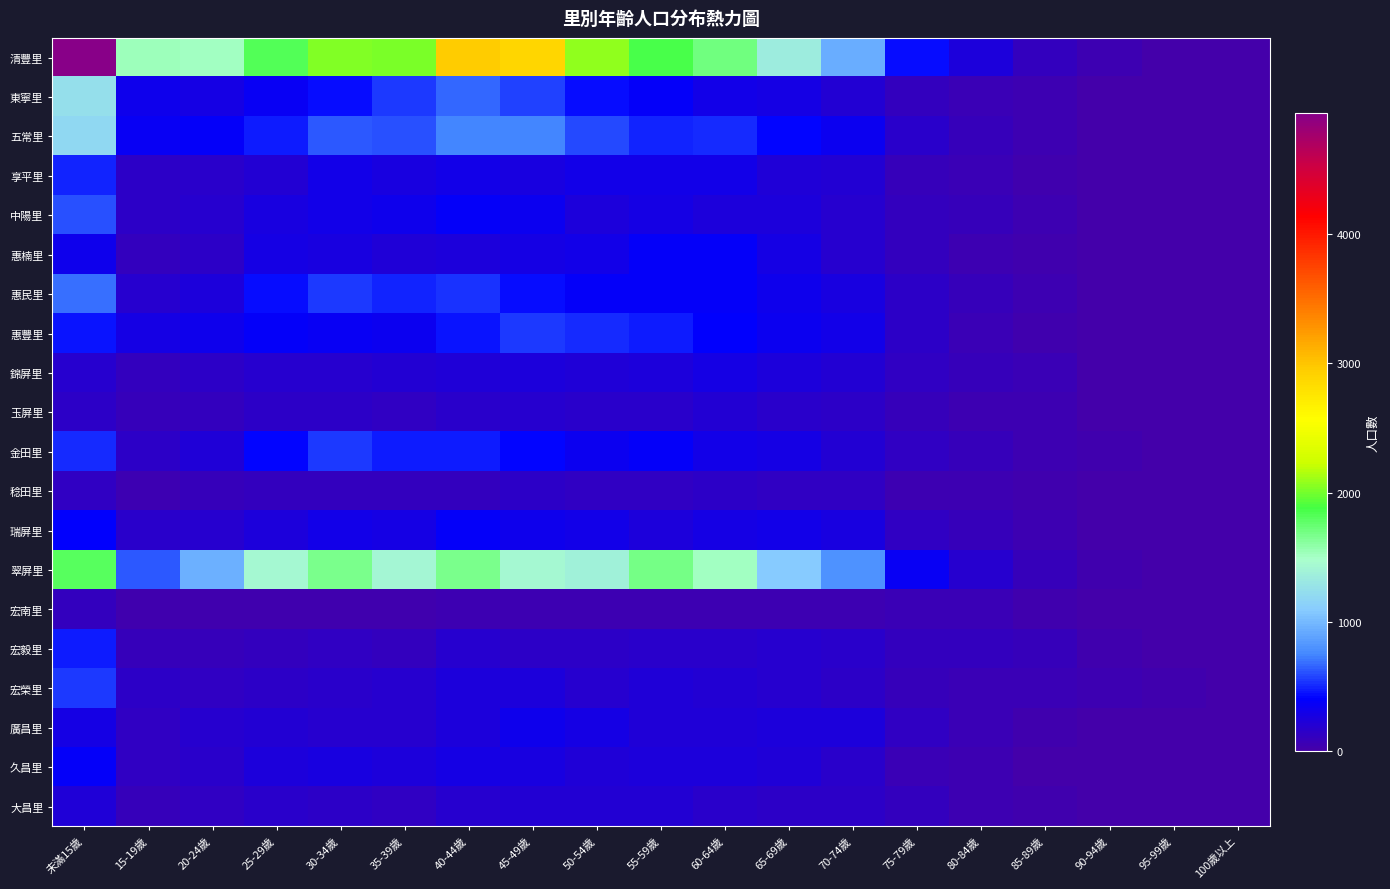

Reading left to right, what are all the values shown in this chart?

清豐里: 未滿15歲=4937	15-19歲=1539	20-24歲=1505	25-29歲=1821	30-34歲=2034	35-39歲=2023	40-44歲=2963	45-49歲=2874	50-54歲=2068	55-59歲=1870	60-64歲=1711	65-69歲=1347	70-74歲=934	75-79歲=437	80-84歲=244	85-89歲=100	90-94歲=41	95-99歲=7	100歲以上=0
東寧里: 未滿15歲=1235	15-19歲=310	20-24歲=283	25-29歲=359	30-34歲=433	35-39歲=540	40-44歲=658	45-49歲=560	50-54歲=425	55-59歲=367	60-64歲=291	65-69歲=275	70-74歲=198	75-79歲=99	80-84歲=67	85-89歲=42	90-94歲=17	95-99歲=7	100歲以上=0
五常里: 未滿15歲=1192	15-19歲=350	20-24歲=385	25-29歲=474	30-34歲=625	35-39歲=610	40-44歲=742	45-49歲=745	50-54歲=582	55-59歲=494	60-64歲=503	65-69歲=419	70-74歲=347	75-79歲=169	80-84歲=89	85-89歲=51	90-94歲=11	95-99歲=5	100歲以上=0
享平里: 未滿15歲=487	15-19歲=136	20-24歲=170	25-29歲=210	30-34歲=296	35-39歲=267	40-44歲=292	45-49歲=251	50-54歲=298	55-59歲=292	60-64歲=293	65-69歲=229	70-74歲=206	75-79歲=93	80-84歲=74	85-89歲=36	90-94歲=11	95-99歲=3	100歲以上=0
中陽里: 未滿15歲=607	15-19歲=148	20-24歲=175	25-29歲=260	30-34歲=295	35-39歲=309	40-44歲=374	45-49歲=341	50-54歲=246	55-59歲=288	60-64歲=247	65-69歲=237	70-74歲=186	75-79歲=105	80-84歲=94	85-89歲=54	90-94歲=13	95-99歲=3	100歲以上=0
惠楠里: 未滿15歲=311	15-19歲=102	20-24歲=153	25-29歲=273	30-34歲=262	35-39歲=227	40-44歲=247	45-49歲=279	50-54歲=303	55-59歲=378	60-64歲=368	65-69歲=285	70-74歲=189	75-79歲=109	80-84歲=51	85-89歲=38	90-94歲=8	95-99歲=4	100歲以上=1
惠民里: 未滿15歲=690	15-19歲=187	20-24歲=235	25-29歲=428	30-34歲=553	35-39歲=484	40-44歲=521	45-49歲=440	50-54歲=368	55-59歲=383	60-64歲=375	65-69歲=327	70-74歲=255	75-79歲=136	80-84歲=95	85-89歲=42	90-94歲=13	95-99歲=2	100歲以上=1
惠豐里: 未滿15歲=457	15-19歲=276	20-24歲=326	25-29歲=370	30-34歲=352	35-39歲=343	40-44歲=455	45-49歲=542	50-54歲=509	55-59歲=469	60-64歲=393	65-69歲=330	70-74歲=300	75-79歲=153	80-84歲=74	85-89歲=36	90-94歲=13	95-99歲=1	100歲以上=0
錦屏里: 未滿15歲=174	15-19歲=115	20-24歲=149	25-29歲=189	30-34歲=186	35-39歲=195	40-44歲=215	45-49歲=239	50-54歲=226	55-59歲=247	60-64歲=273	65-69歲=233	70-74歲=205	75-79歲=127	80-84歲=82	85-89歲=58	90-94歲=19	95-99歲=8	100歲以上=0
玉屏里: 未滿15歲=153	15-19歲=80	20-24歲=108	25-29歲=152	30-34歲=151	35-39歲=124	40-44歲=164	45-49歲=186	50-54歲=160	55-59歲=164	60-64歲=195	65-69歲=173	70-74歲=139	75-79歲=79	80-84歲=49	85-89歲=40	90-94歲=7	95-99歲=5	100歲以上=0
金田里: 未滿15歲=502	15-19歲=153	20-24歲=228	25-29歲=412	30-34歲=548	35-39歲=473	40-44歲=481	45-49歲=412	50-54歲=334	55-59歲=367	60-64歲=299	65-69歲=278	70-74歲=193	75-79歲=119	80-84歲=86	85-89歲=46	90-94歲=30	95-99歲=7	100歲以上=0
稔田里: 未滿15歲=129	15-19歲=54	20-24歲=93	25-29歲=98	30-34歲=114	35-39歲=100	40-44歲=110	45-49歲=153	50-54歲=120	55-59歲=129	60-64歲=148	65-69歲=126	70-74歲=117	75-79歲=55	80-84歲=40	85-89歲=31	90-94歲=8	95-99歲=3	100歲以上=0
瑞屏里: 未滿15歲=386	15-19歲=163	20-24歲=179	25-29歲=249	30-34歲=294	35-39歲=274	40-44歲=376	45-49歲=316	50-54歲=306	55-59歲=250	60-64歲=272	65-69歲=303	70-74歲=259	75-79歲=120	80-84歲=86	85-89歲=41	90-94歲=15	95-99歲=2	100歲以上=0
翠屏里: 未滿15歲=1806	15-19歲=620	20-24歲=947	25-29歲=1435	30-34歲=1677	35-39歲=1421	40-44歲=1667	45-49歲=1444	50-54歲=1377	55-59歲=1694	60-64歲=1507	65-69歲=1088	70-74歲=807	75-79歲=349	80-84歲=189	85-89歲=88	90-94歲=30	95-99歲=15	100歲以上=0
宏南里: 未滿15歲=103	15-19歲=23	20-24歲=33	25-29歲=28	30-34歲=37	35-39歲=31	40-44歲=40	45-49歲=40	50-54歲=55	55-59歲=50	60-64歲=54	65-69歲=41	70-74歲=46	75-79歲=63	80-84歲=62	85-89歲=37	90-94歲=11	95-99歲=2	100歲以上=1
宏毅里: 未滿15歲=465	15-19歲=82	20-24歲=82	25-29歲=101	30-34歲=117	35-39歲=99	40-44歲=177	45-49歲=154	50-54歲=136	55-59歲=158	60-64歲=166	65-69歲=175	70-74歲=161	75-79歲=109	80-84歲=114	85-89歲=83	90-94歲=27	95-99歲=15	100歲以上=0
宏榮里: 未滿15歲=553	15-19歲=146	20-24歲=133	25-29歲=141	30-34歲=170	35-39歲=182	40-44歲=235	45-49歲=249	50-54歲=182	55-59歲=225	60-64歲=206	65-69歲=181	70-74歲=154	75-79歲=82	80-84歲=76	85-89歲=65	90-94歲=43	95-99歲=30	100歲以上=5
廣昌里: 未滿15歲=283	15-19歲=121	20-24歲=174	25-29歲=197	30-34歲=178	35-39歲=188	40-44歲=249	45-49歲=320	50-54歲=283	55-59歲=230	60-64歲=222	65-69歲=235	70-74歲=249	75-79歲=134	80-84歲=76	85-89歲=30	90-94歲=13	95-99歲=8	100歲以上=0
久昌里: 未滿15歲=373	15-19歲=120	20-24歲=163	25-29歲=234	30-34歲=257	35-39歲=250	40-44歲=286	45-49歲=267	50-54歲=224	55-59歲=249	60-64歲=240	65-69歲=215	70-74歲=169	75-79歲=77	80-84歲=48	85-89歲=19	90-94歲=11	95-99歲=1	100歲以上=0
大昌里: 未滿15歲=213	15-19歲=94	20-24歲=116	25-29歲=163	30-34歲=144	35-39歲=121	40-44歲=184	45-49歲=197	50-54歲=205	55-59歲=193	60-64歲=171	65-69歲=149	70-74歲=150	75-79歲=102	80-84歲=55	85-89歲=22	90-94歲=16	95-99歲=5	100歲以上=0